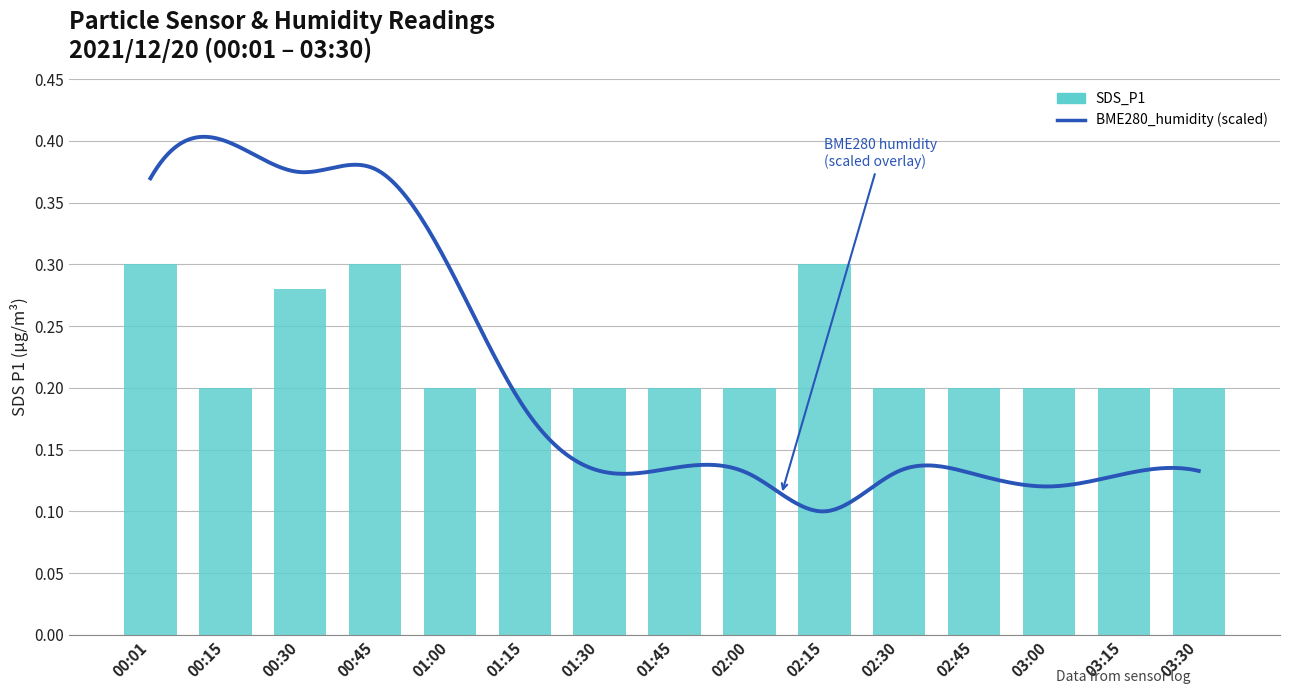

List the labels in order of value, largest first.

00:01, 00:45, 02:15, 00:30, 00:15, 01:00, 01:15, 01:30, 01:45, 02:00, 02:30, 02:45, 03:00, 03:15, 03:30